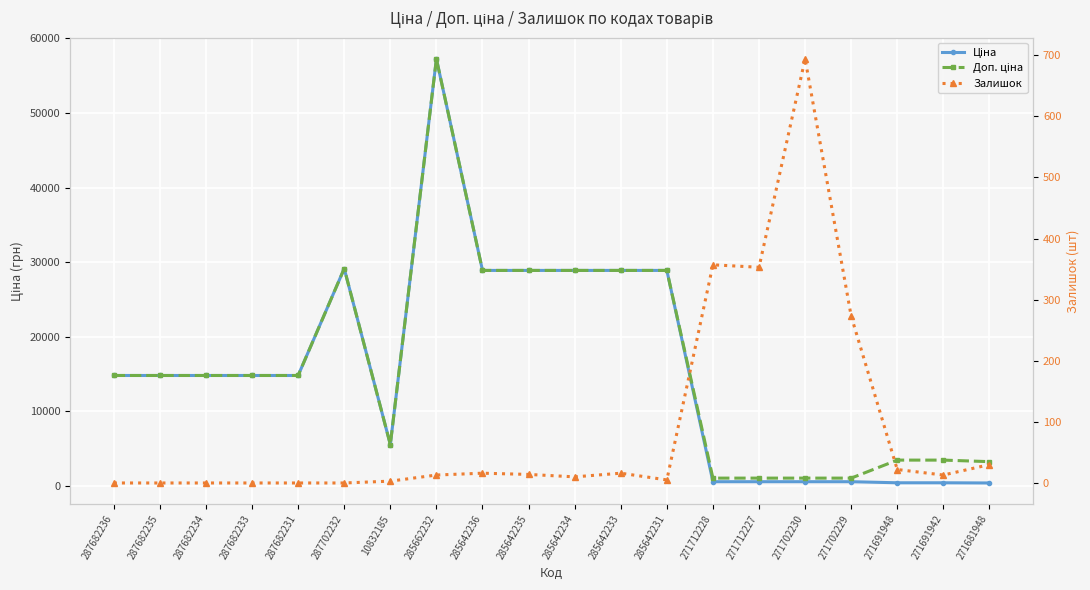

What are all the series names shown in the legend?

Ціна, Доп. ціна, Залишок